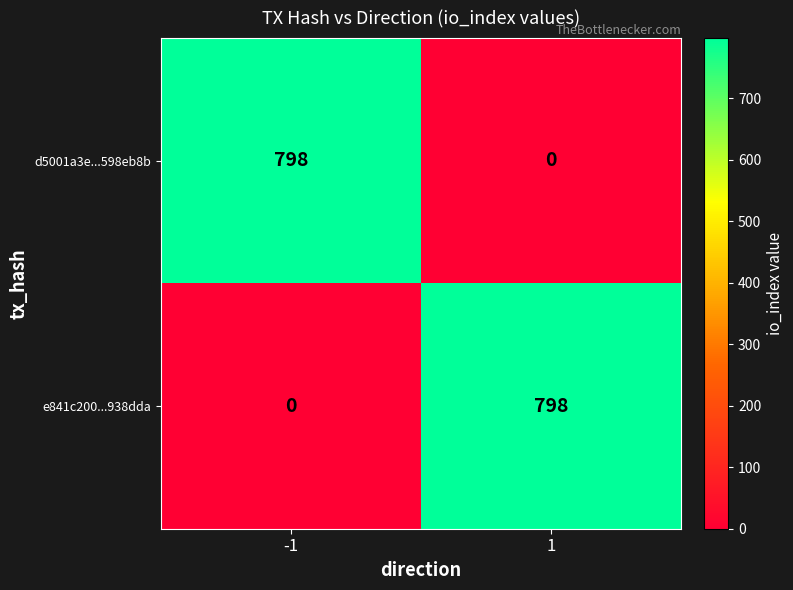

What is the total value across all series at 1?

798